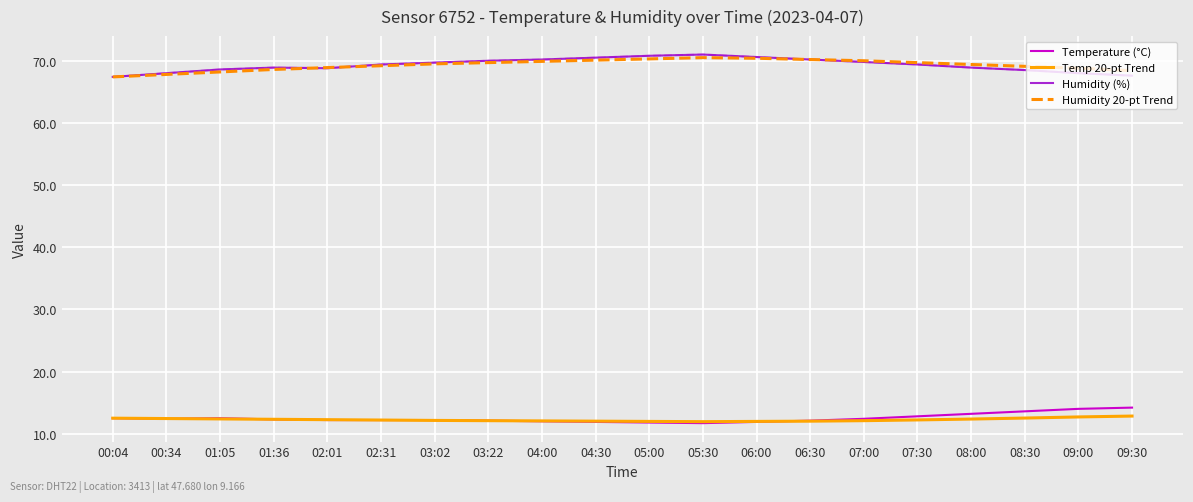

What are all the series names shown in the legend?

Temperature (°C), Temp 20-pt Trend, Humidity (%), Humidity 20-pt Trend